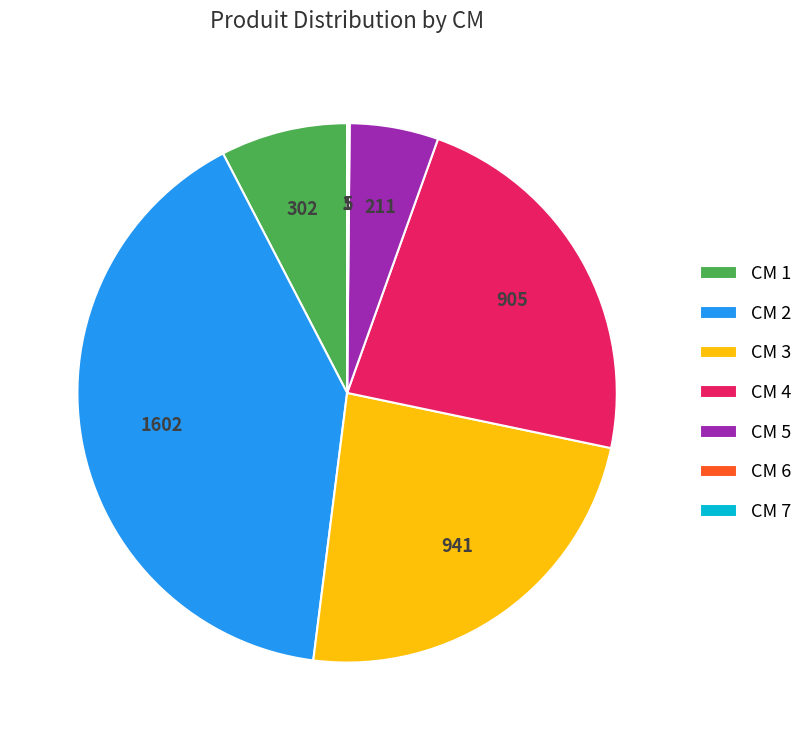

Does CM 5 account for over 50% of the chart?

No